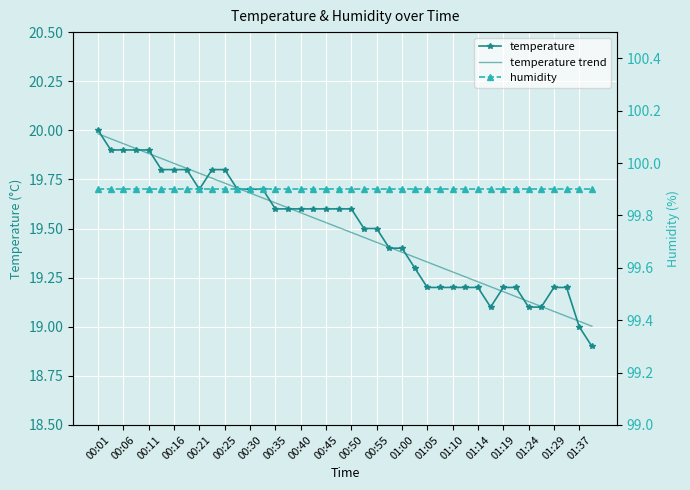

Between which two adjacent categories do temperature trend and temperature first intersect?

00:01 and 00:06